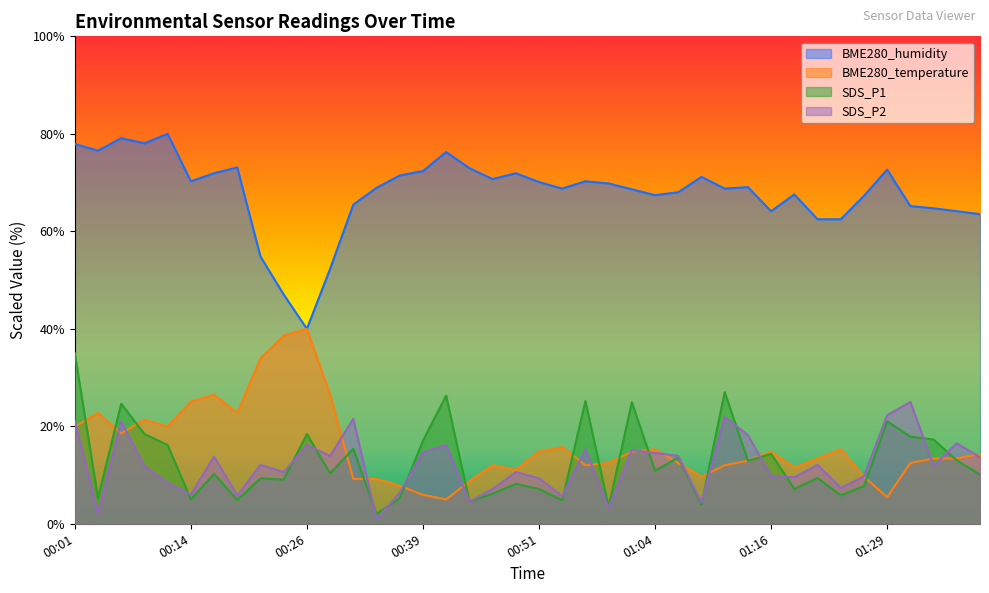

The value of BME280_humidity at 00:31 is 65.5. True or false?

True